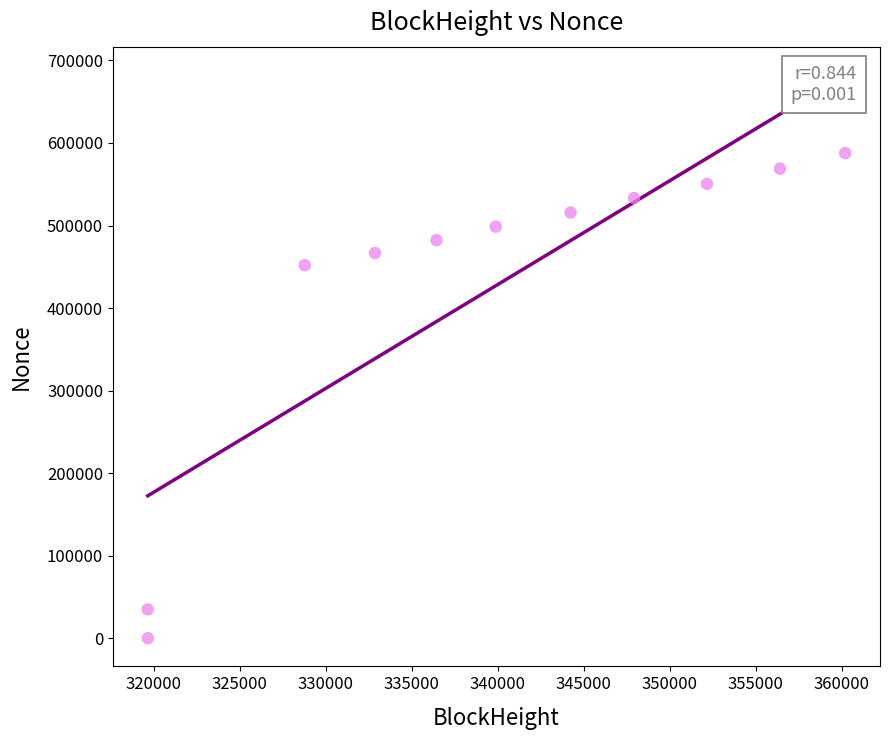

What is the average Y value?

426413